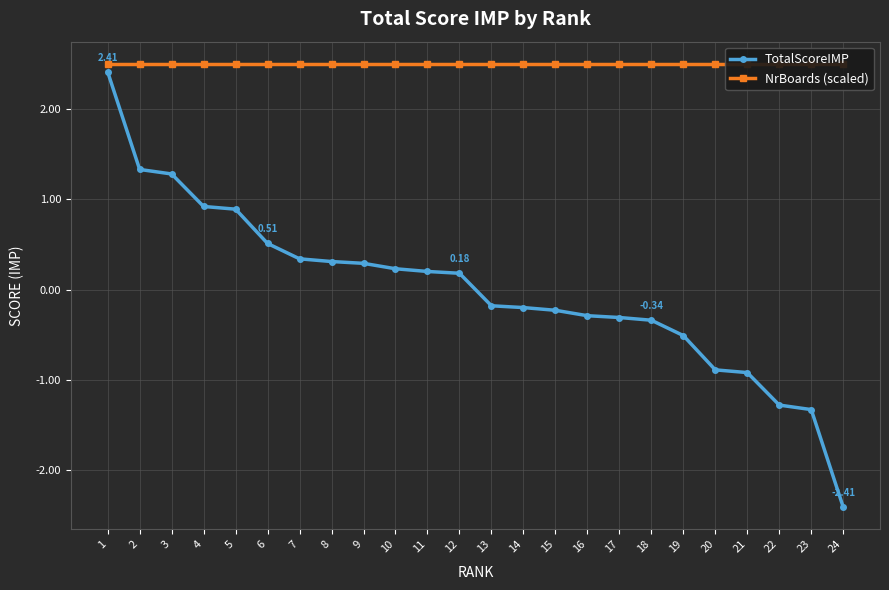

How many series are shown in this chart?

2